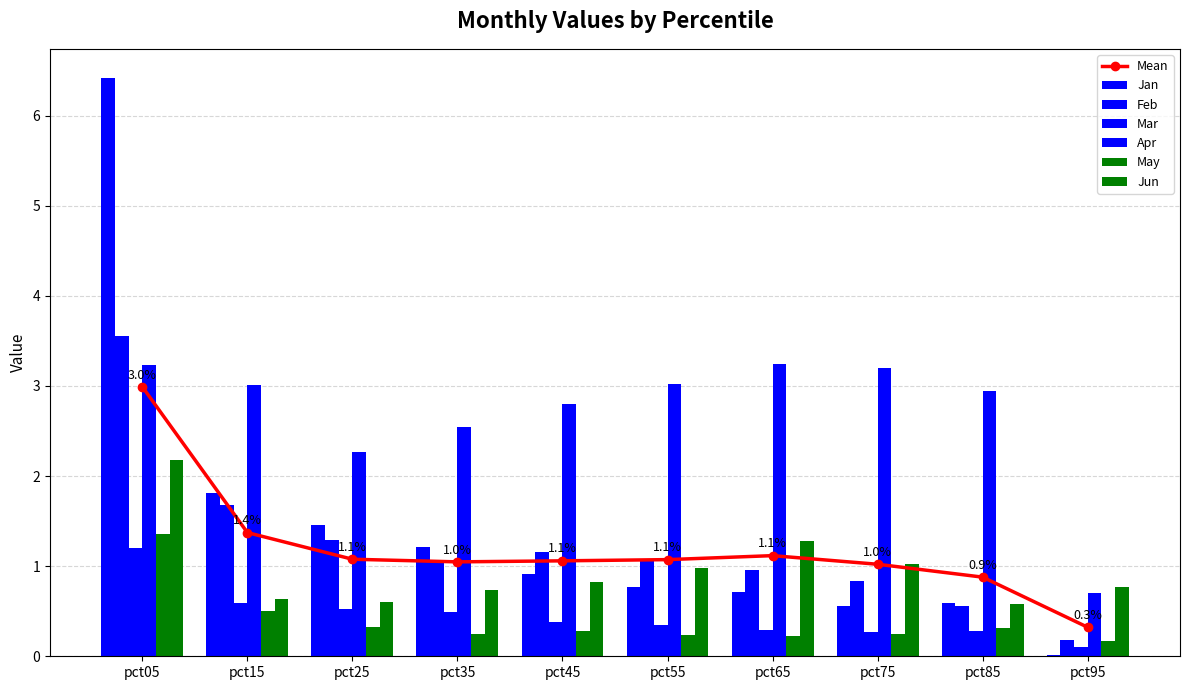

Which category has the highest value across all series?

pct05